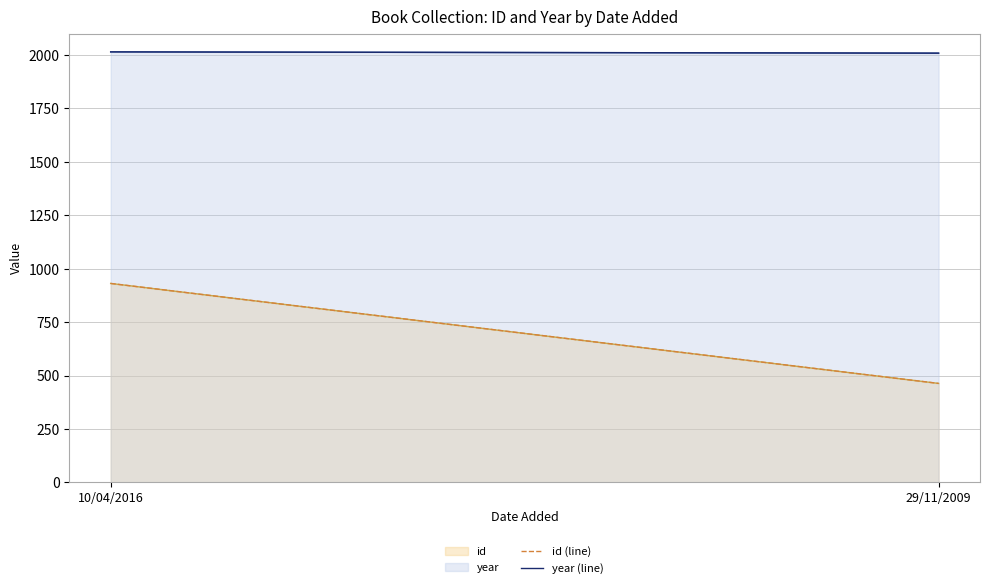

What position from the left is 10/04/2016?

1